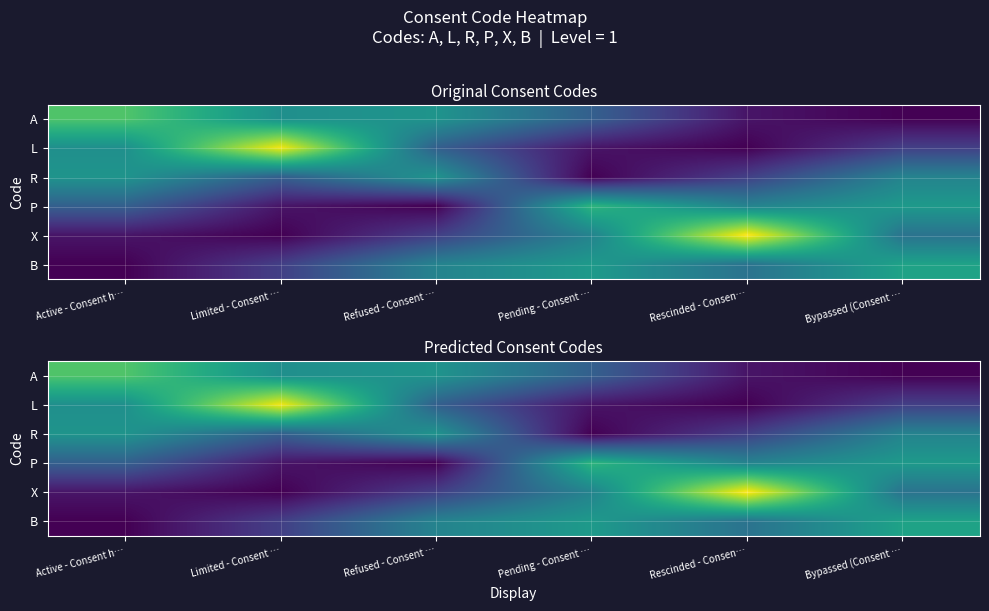

At which category does the chart reach its peak across all series?

Rescinded - Consen…